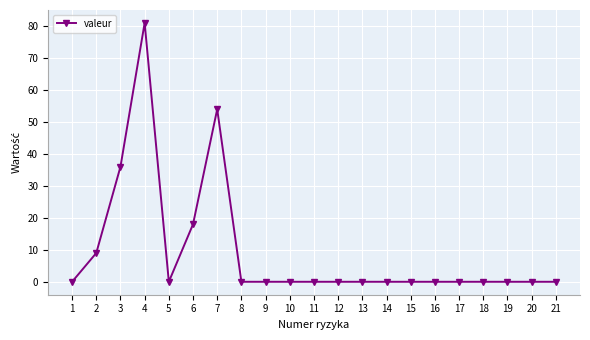

What is the sum of all values?

198